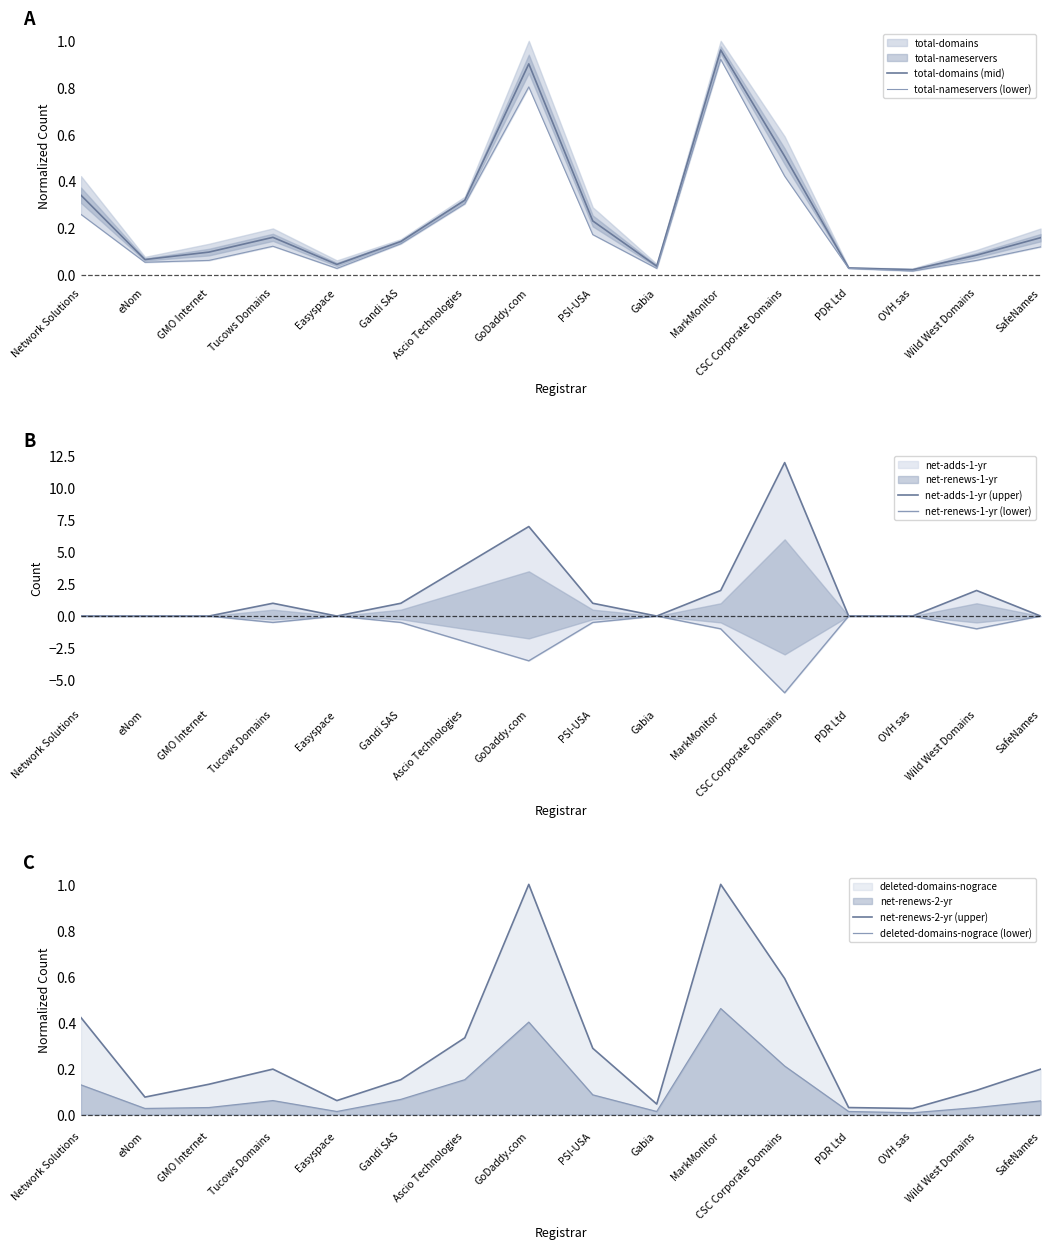

Does the chart have visible grid lines?

No